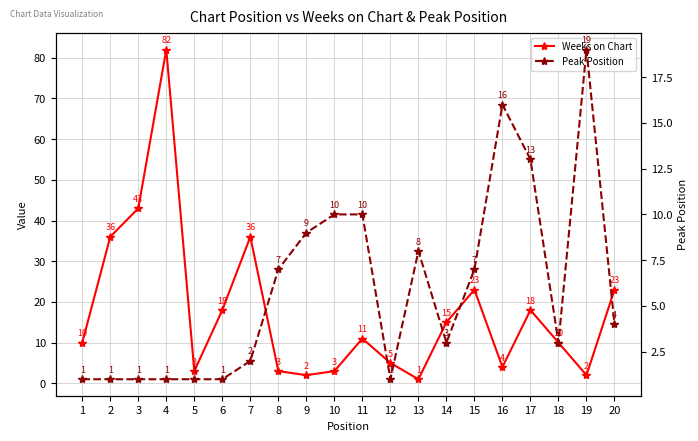

Does the chart display data point markers on the line(s)?

Yes